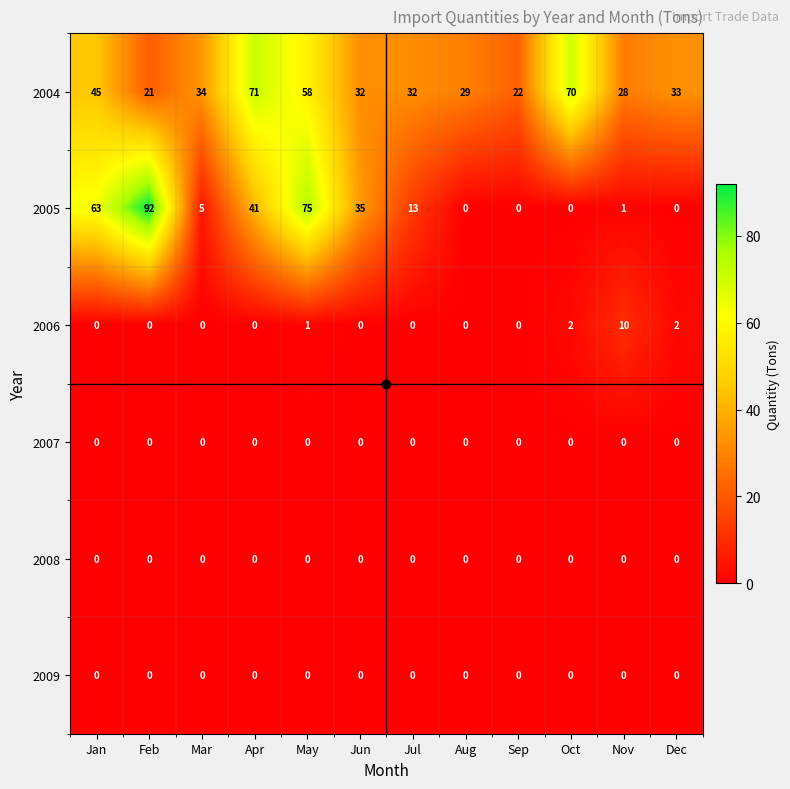

What is the sum of the 2005 values at May and Mar?

80